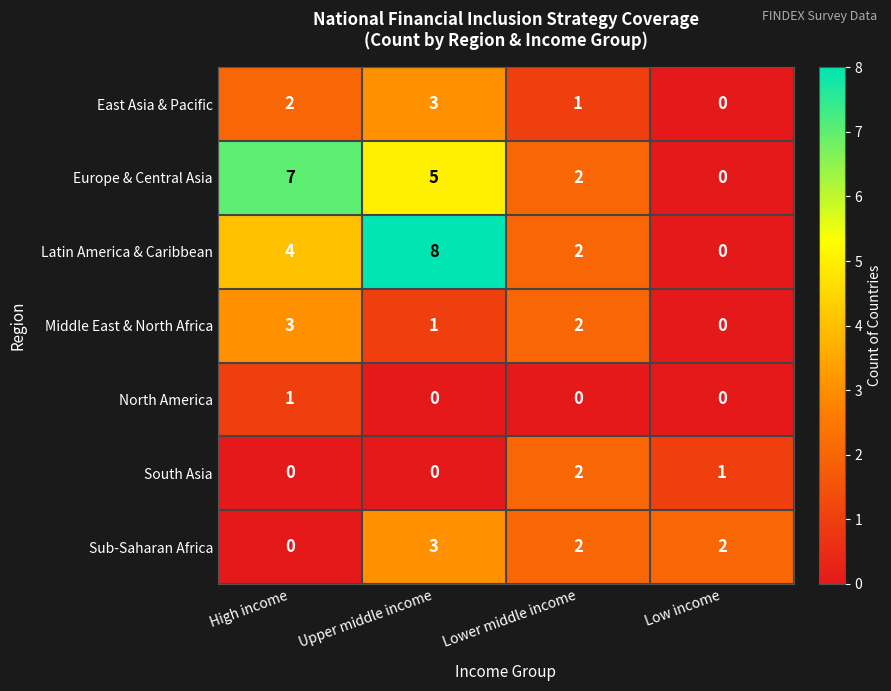

The Latin America & Caribbean series shows 4 at Low income. True or false?

False